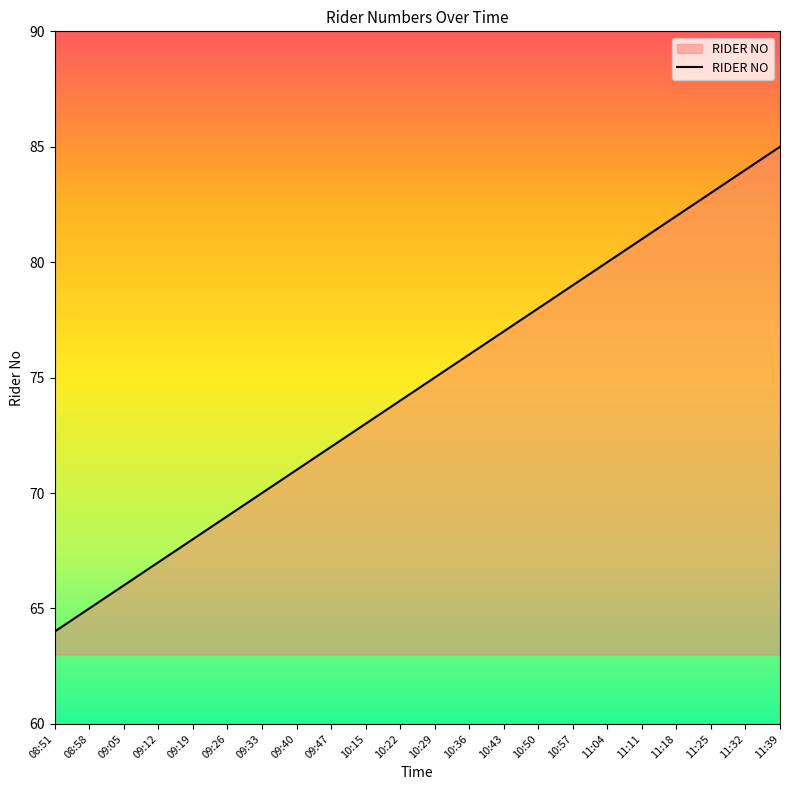

The value at 10:57 is 79. True or false?

True